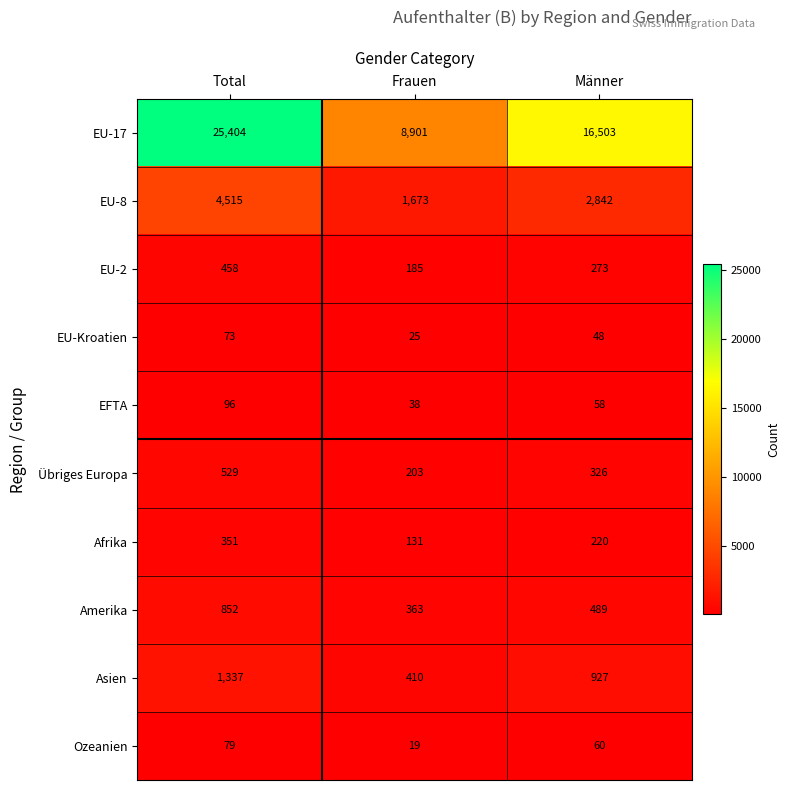

Where does the EU-8 series first go above 2842?

Total